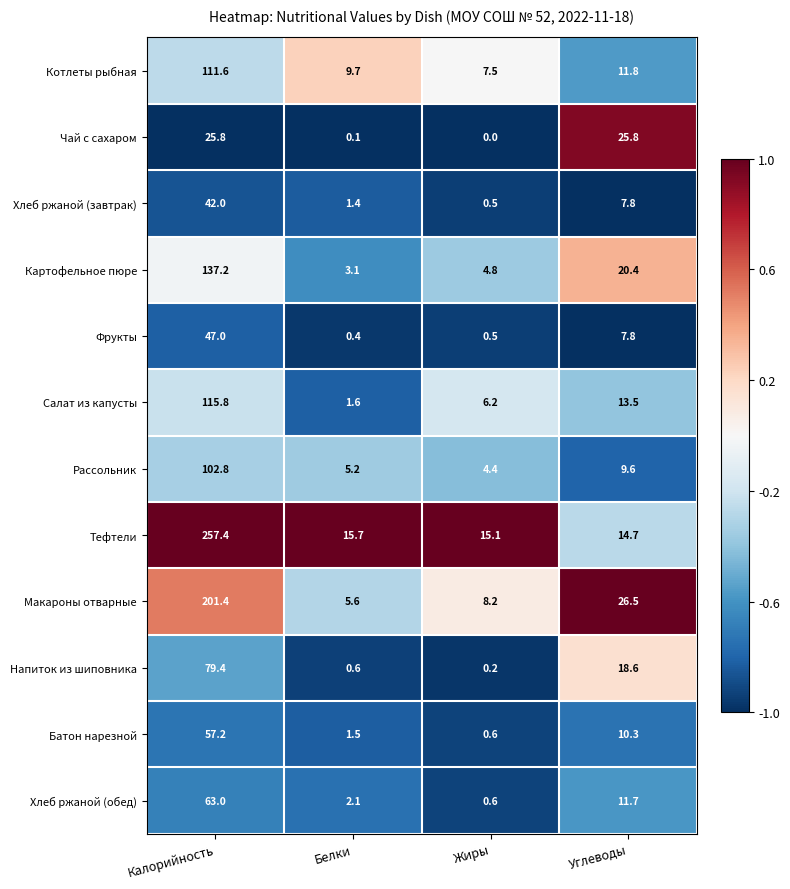

How many distinct data groups are displayed?

12